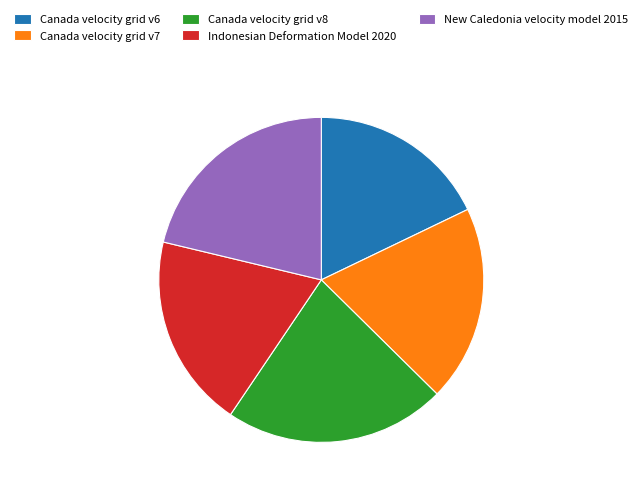

The Indonesian Deformation Model 2020 slice represents 13% of the pie. True or false?

False